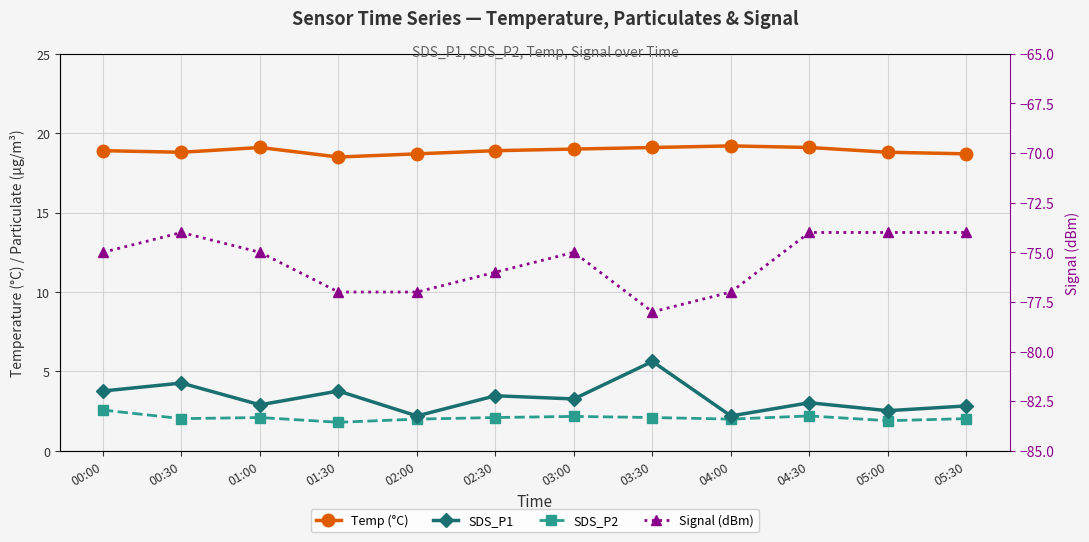

What is the value of the SDS_P2 point at the 1st from the left?

2.6